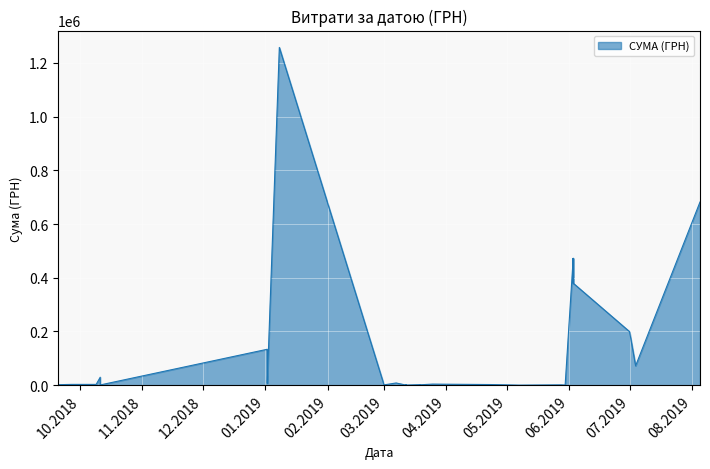

Which category has the highest value across all series?

08.01.2019